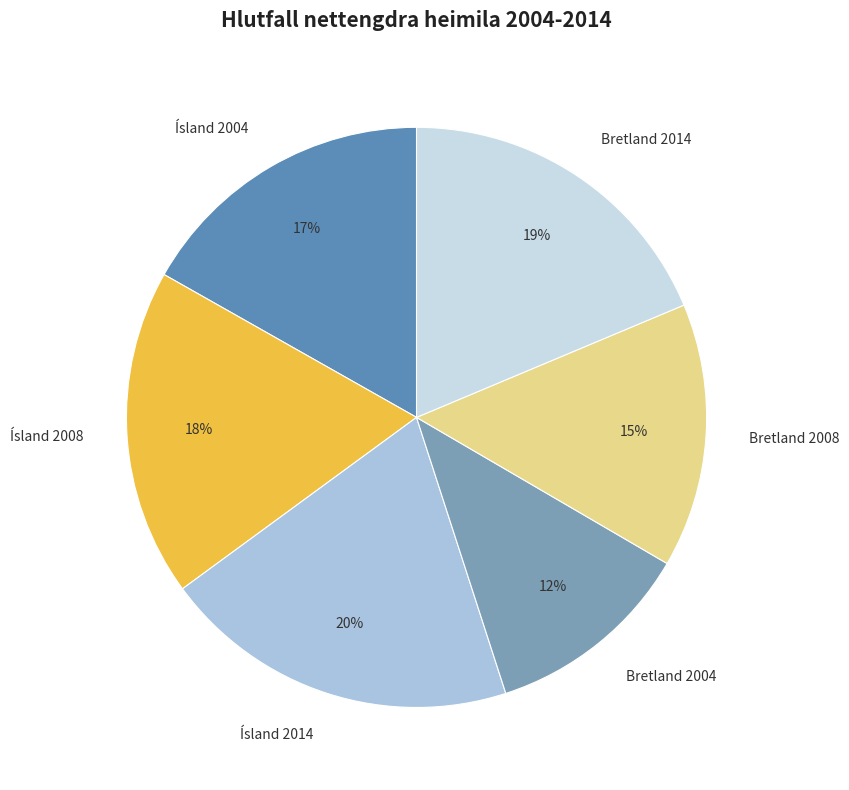

To the nearest percent, what is the difference between the largest and smallest slice percentages?

8%